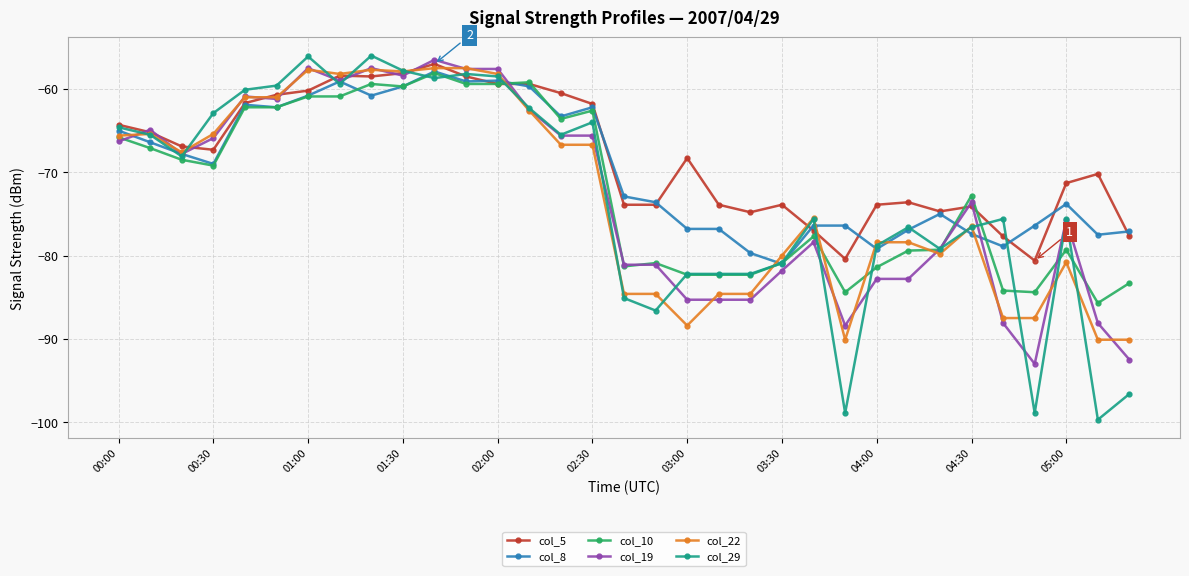

True or false: col_19 has more than 0 interior local peaks.

True